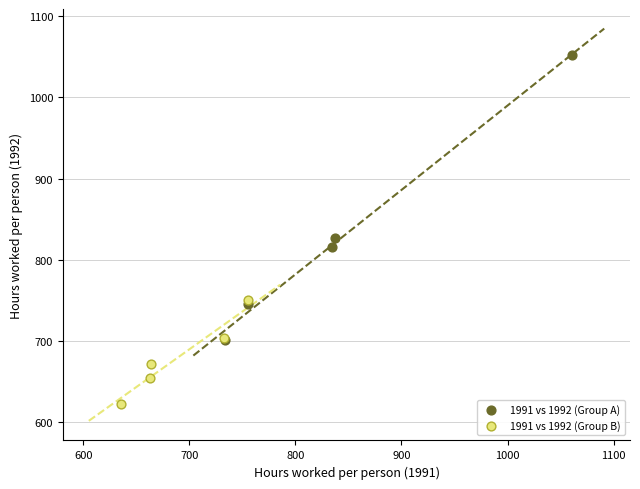

Which series has the widest spread of Y values?

1991 vs 1992 (Group A)